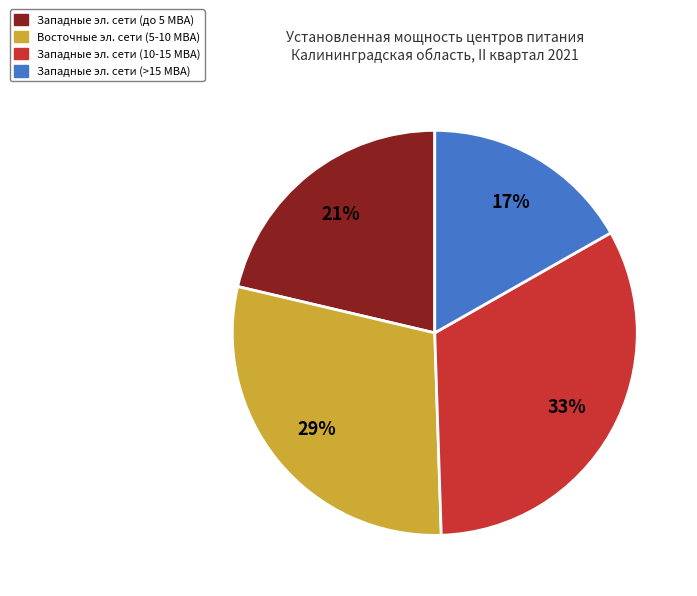

Is there a majority slice in this chart?

No